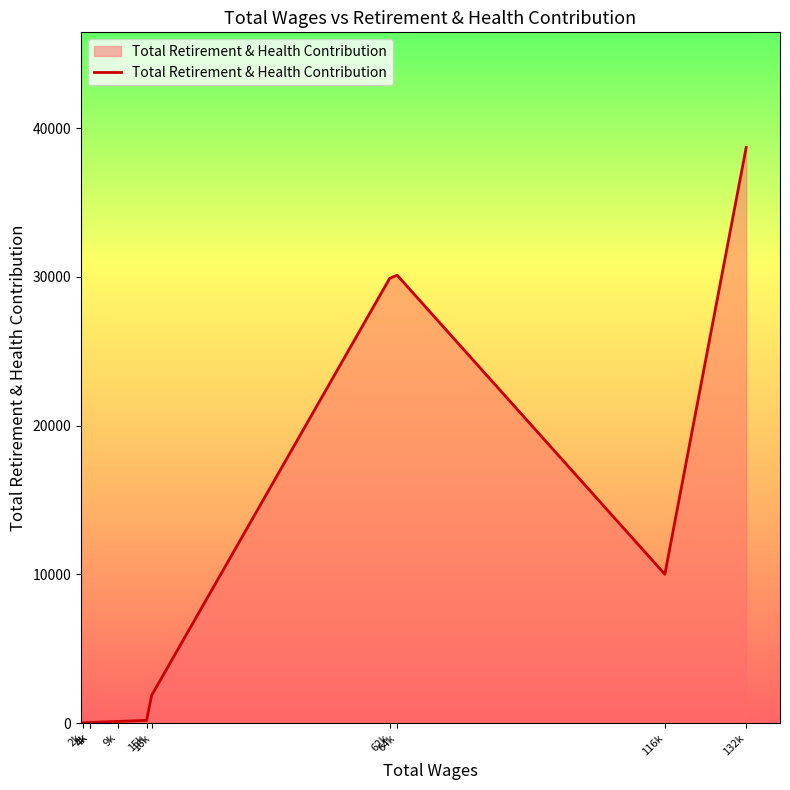

How many lines are shown in the chart?

1